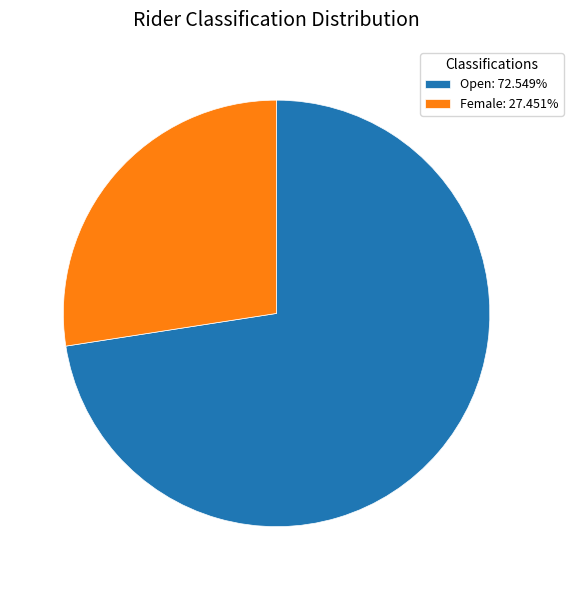

True or false: Female accounts for 27% of the total.

True